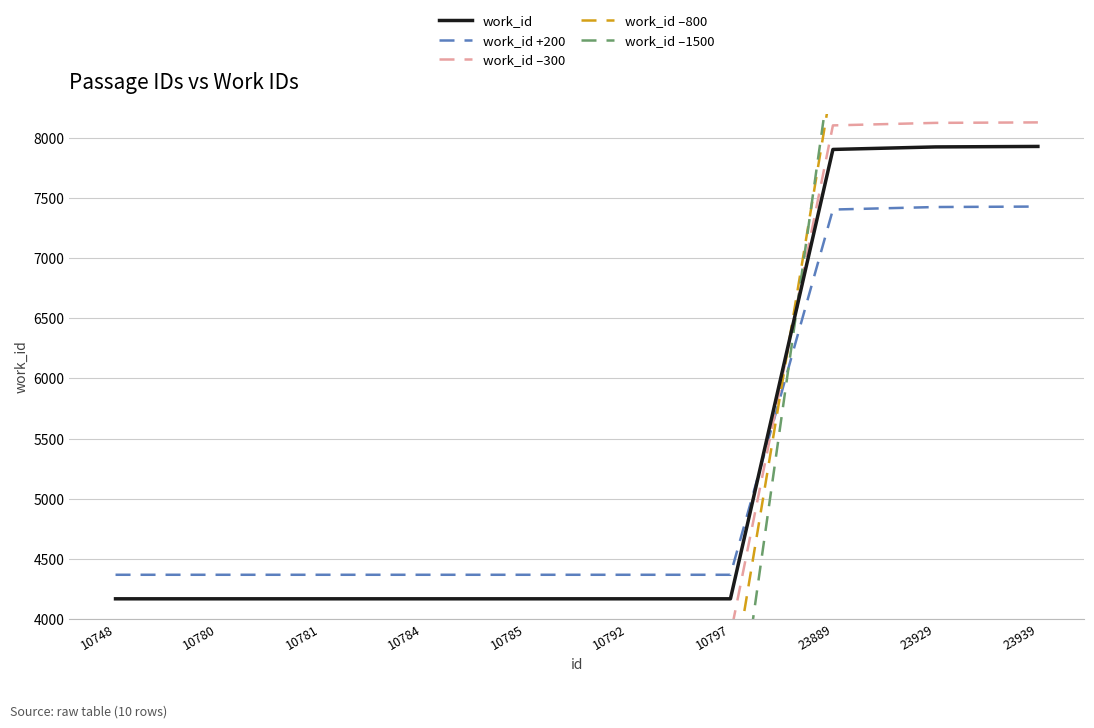

At which label does work_id reach its peak?

23939